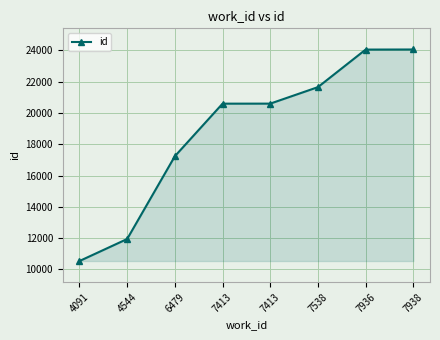

What is the change in value from 4091 to 4544?

+1408